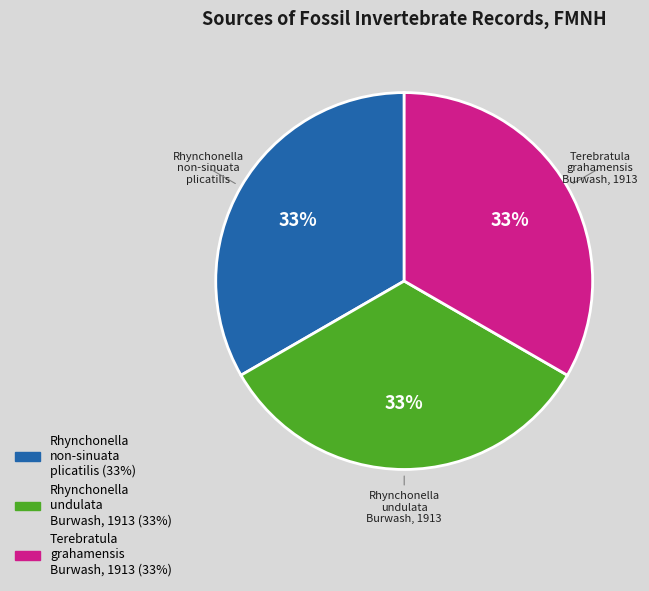

Is there a majority slice in this chart?

No